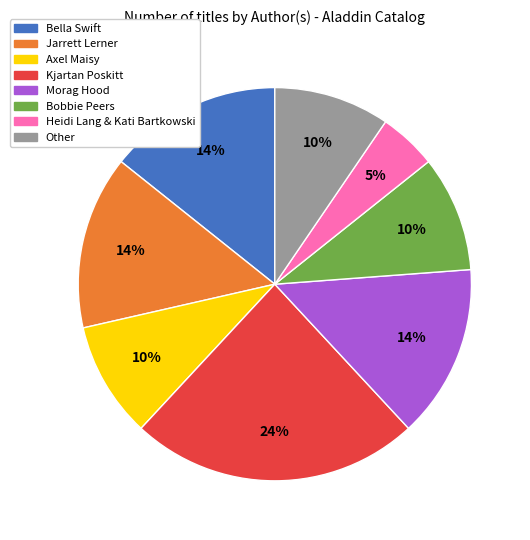

True or false: Jarrett Lerner accounts for 20% of the total.

False